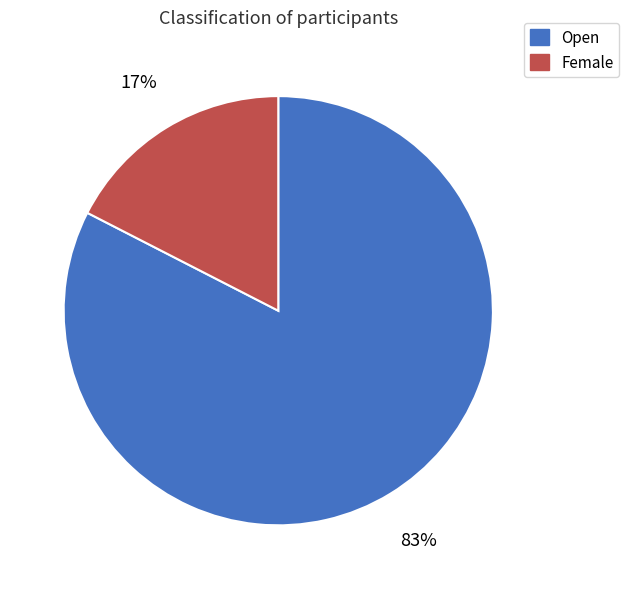

Which category has the smallest portion of the pie?

Female